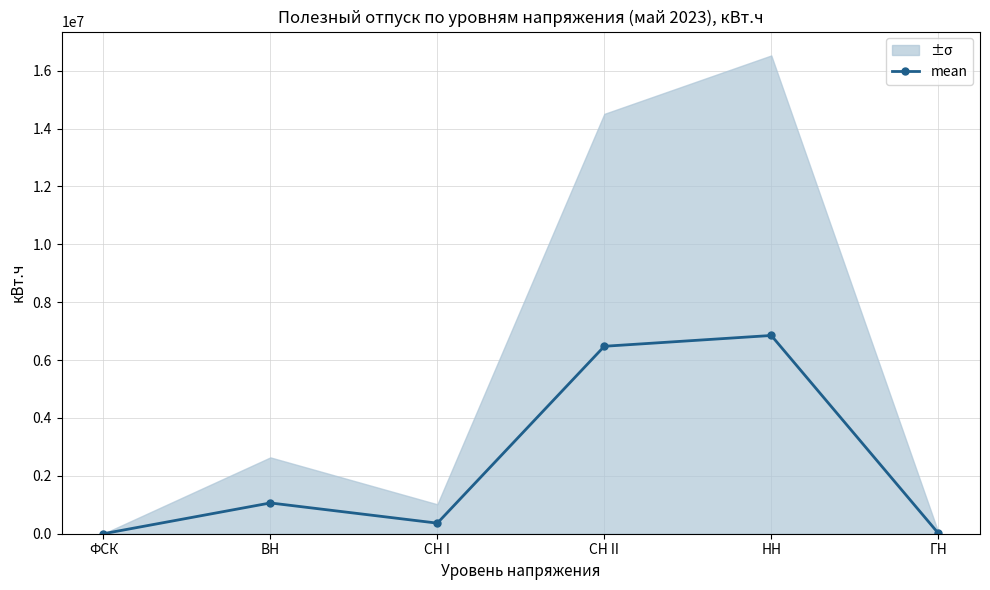

List the labels in order of value, smallest first.

ФСК, ГН, СН I, ВН, СН II, НН